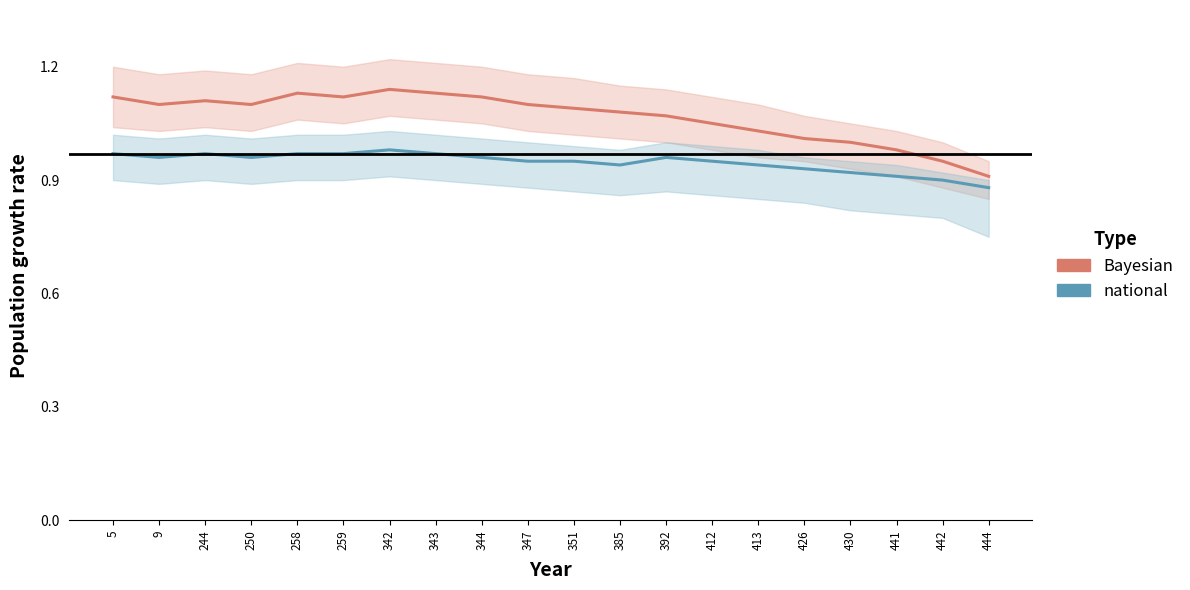

Which series changed the most between 342 and 413?

Bayesian